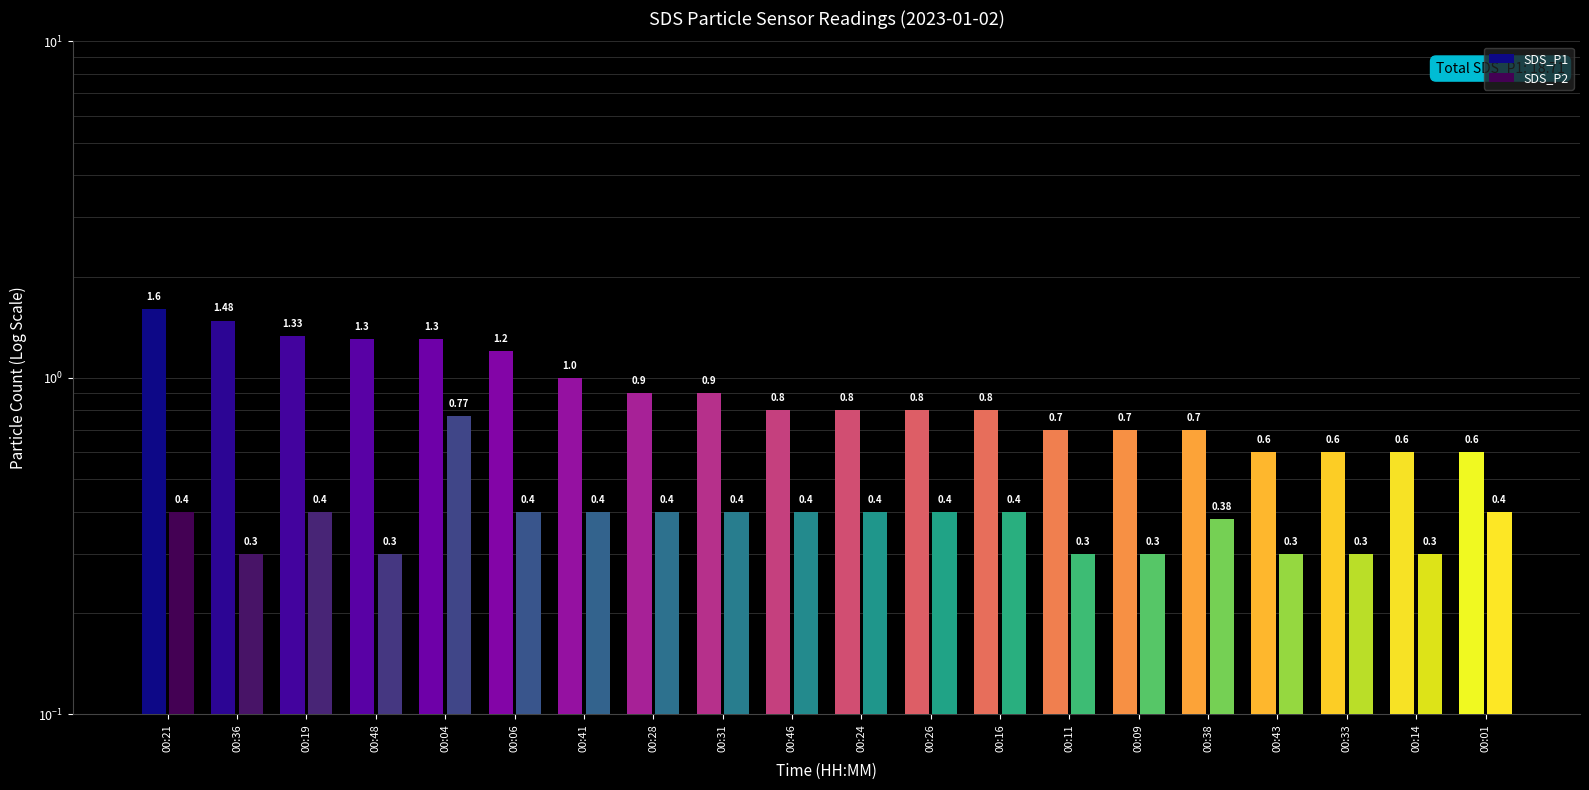

Are the bars grouped side by side (vs. stacked)?

Yes